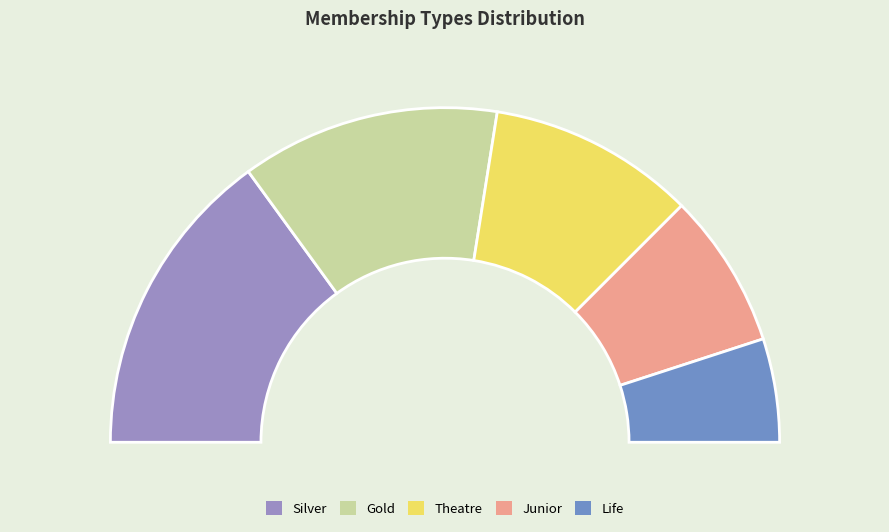

To the nearest percent, what is the combined percentage of Silver and Gold?

55%